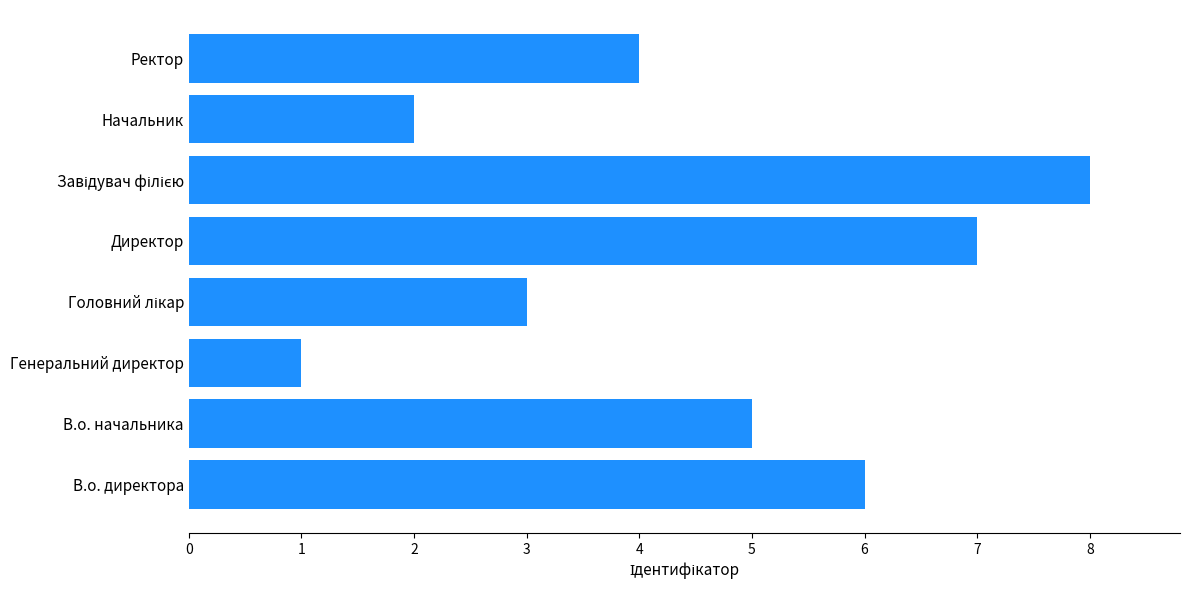

Approximately how many times larger is the value at В.о. директора compared to Ректор?

1.5